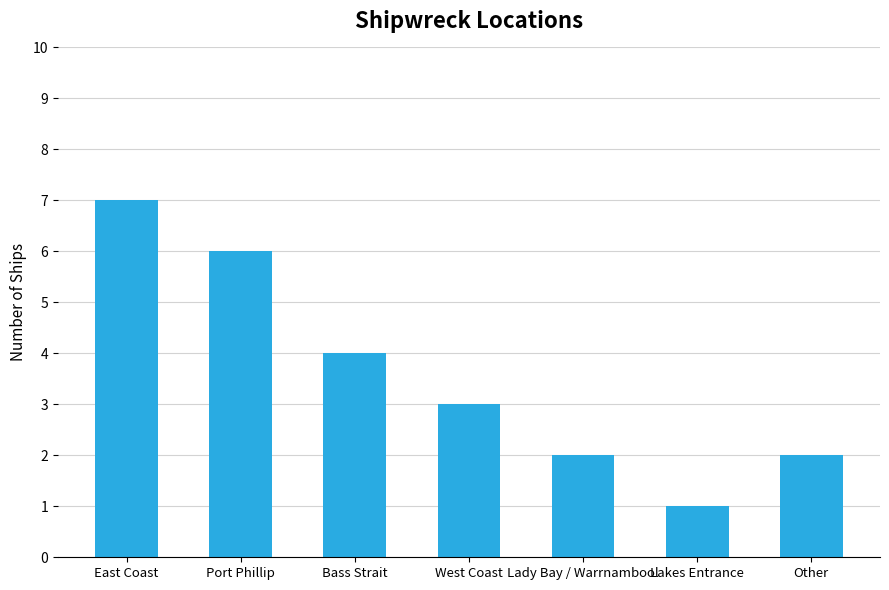

The chart shows a value of 2 at Lady Bay / Warrnambool. True or false?

True